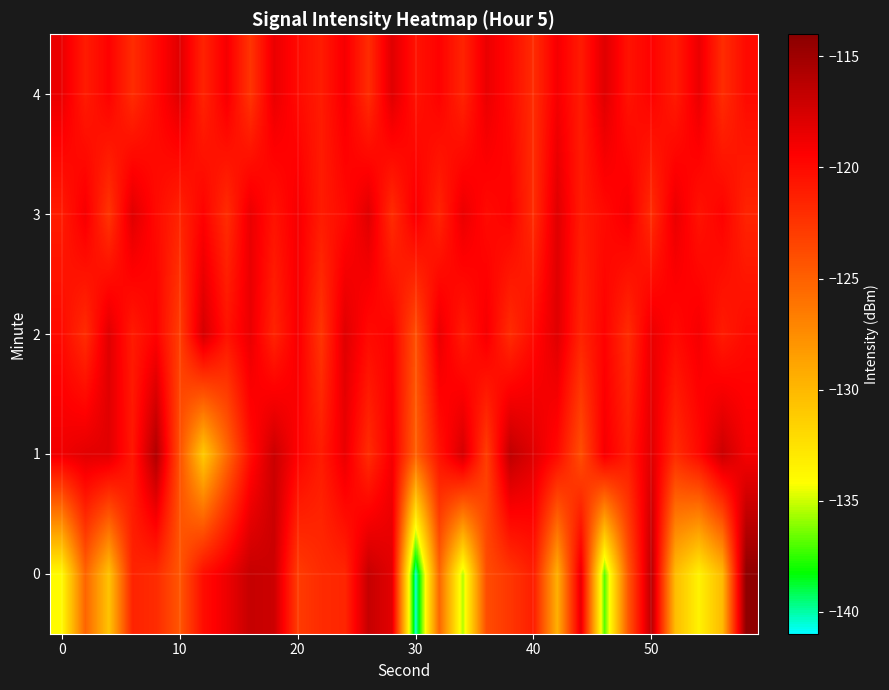

At which category is the sum across all series the highest?

50